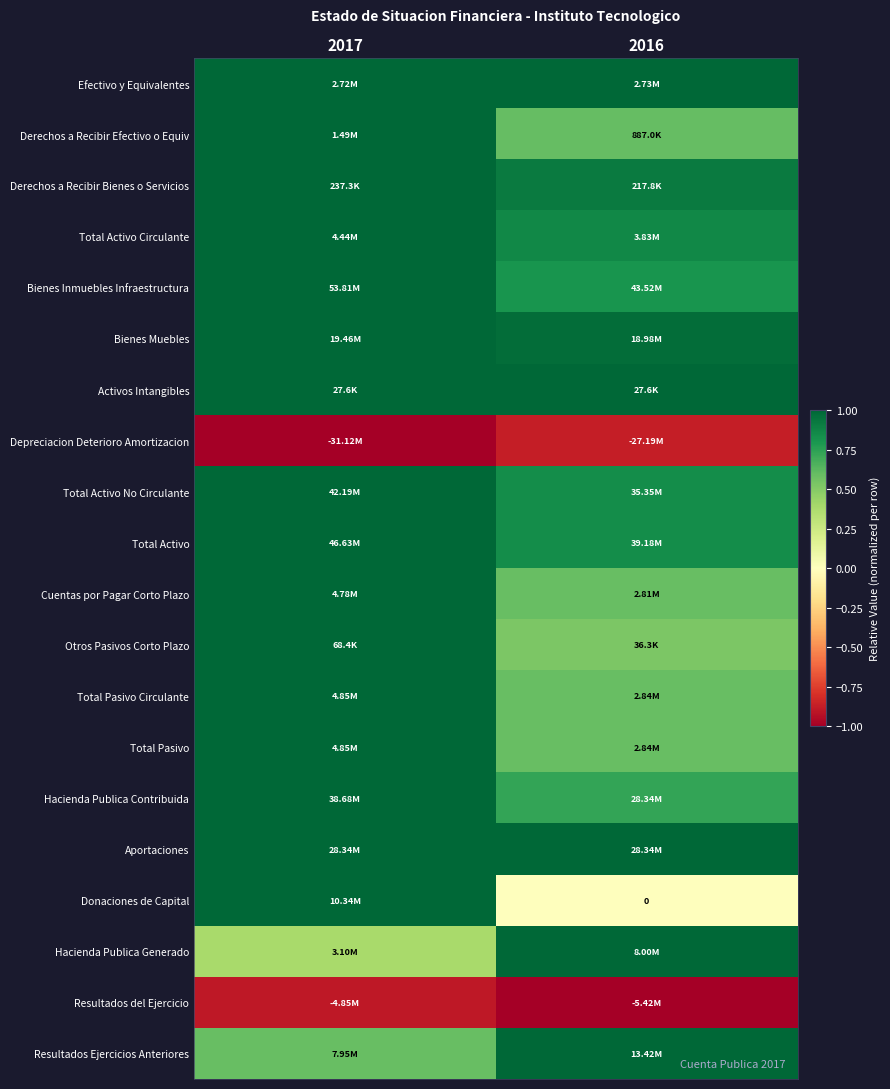

What is the average value of the Otros Pasivos Corto Plazo series?

0.8